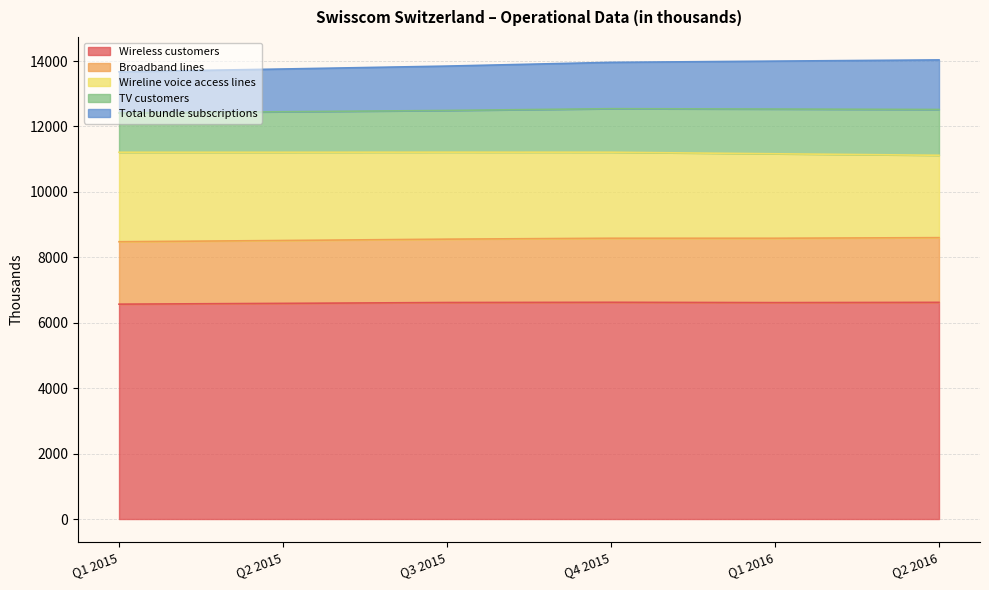

What is the value of the Broadband lines point at the 1st from the left?

1908